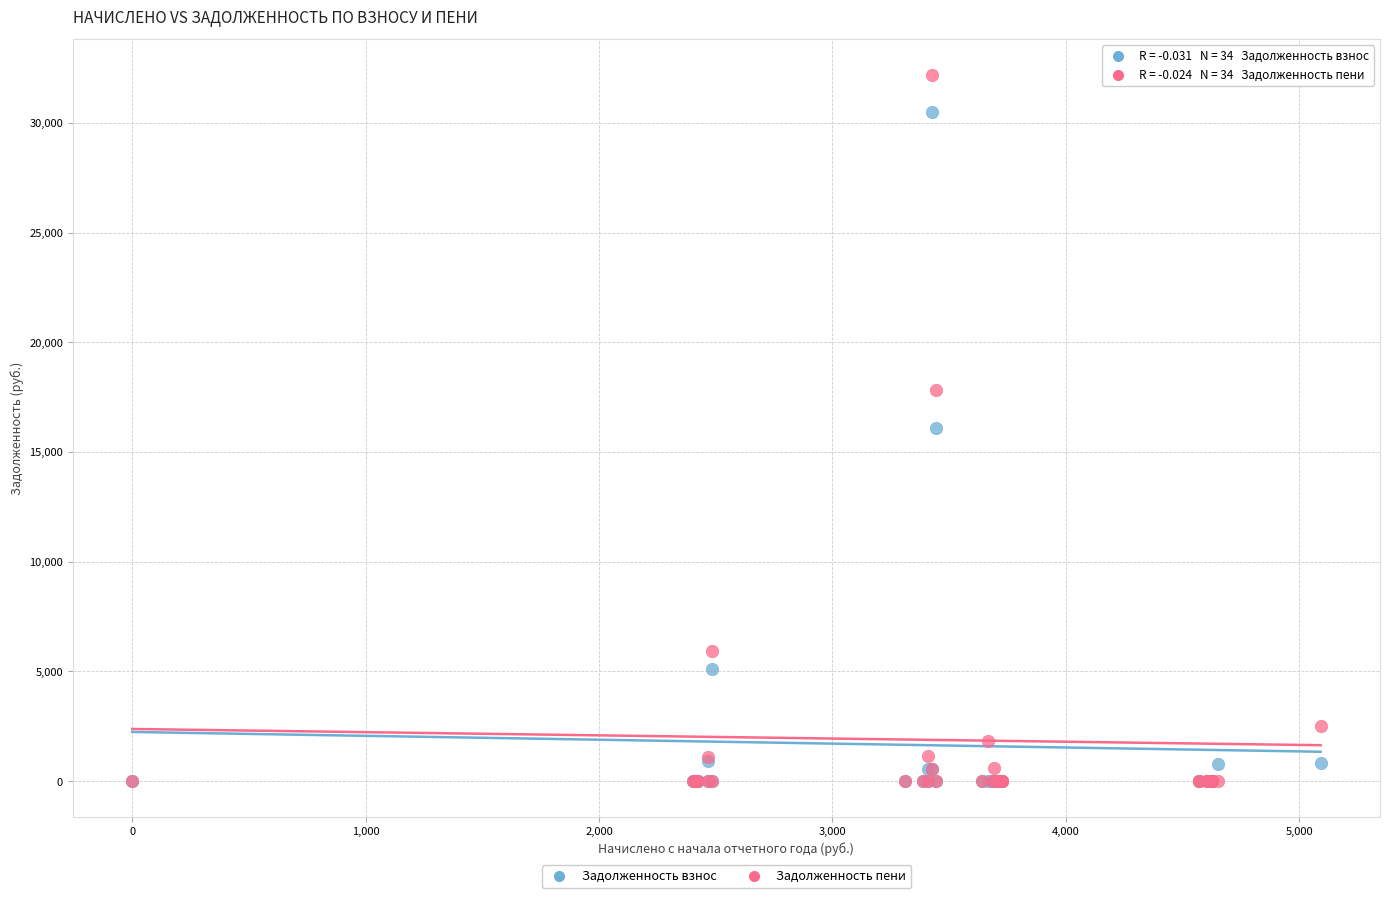

In the Задолженность взнос series, what Y value is closest to 15241?

16082.6